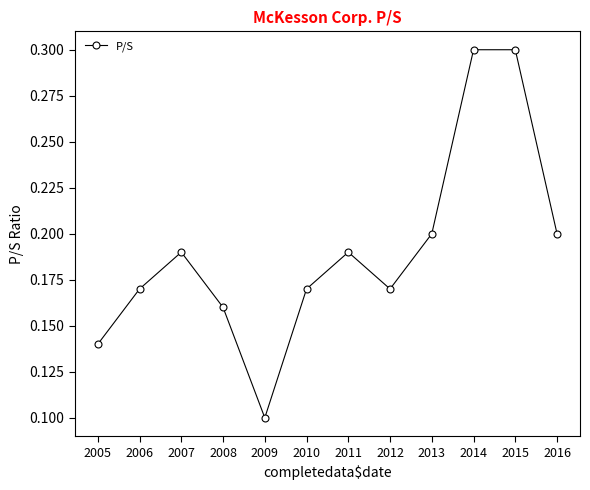

At which label is the value closest to 0?

2009